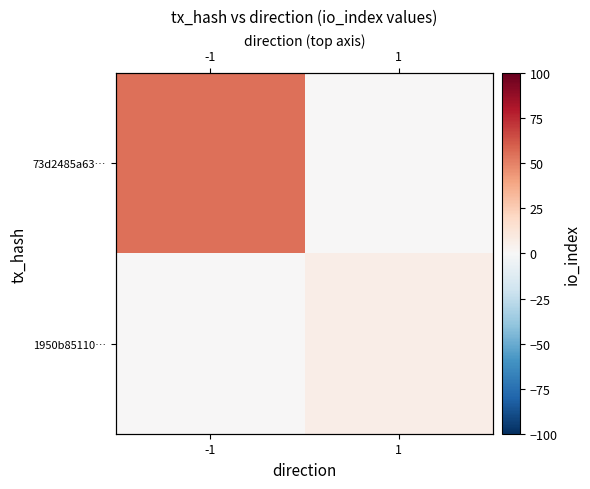

What is the maximum value shown in the chart?

55